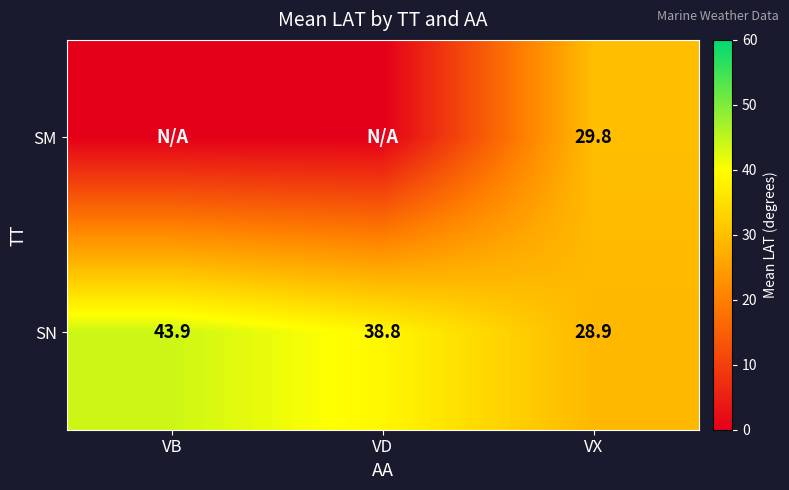

What is the difference between the SN values at VX and VB?

15.0